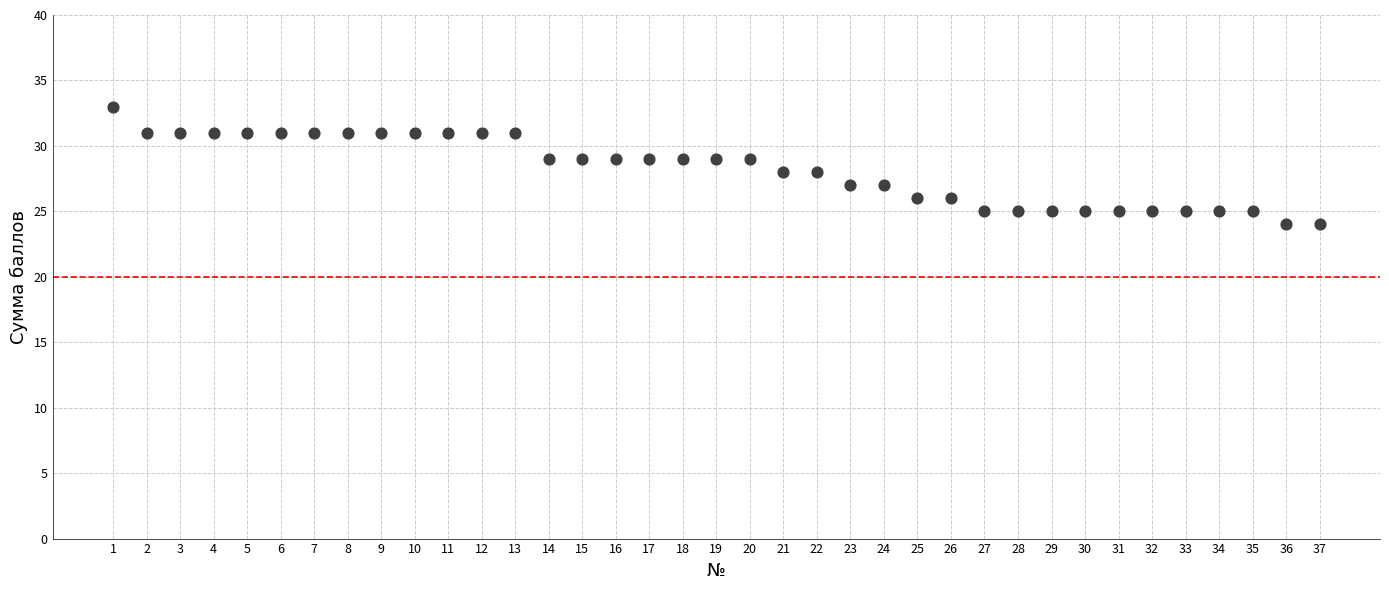

What is the range of X values (max minus min)?

36